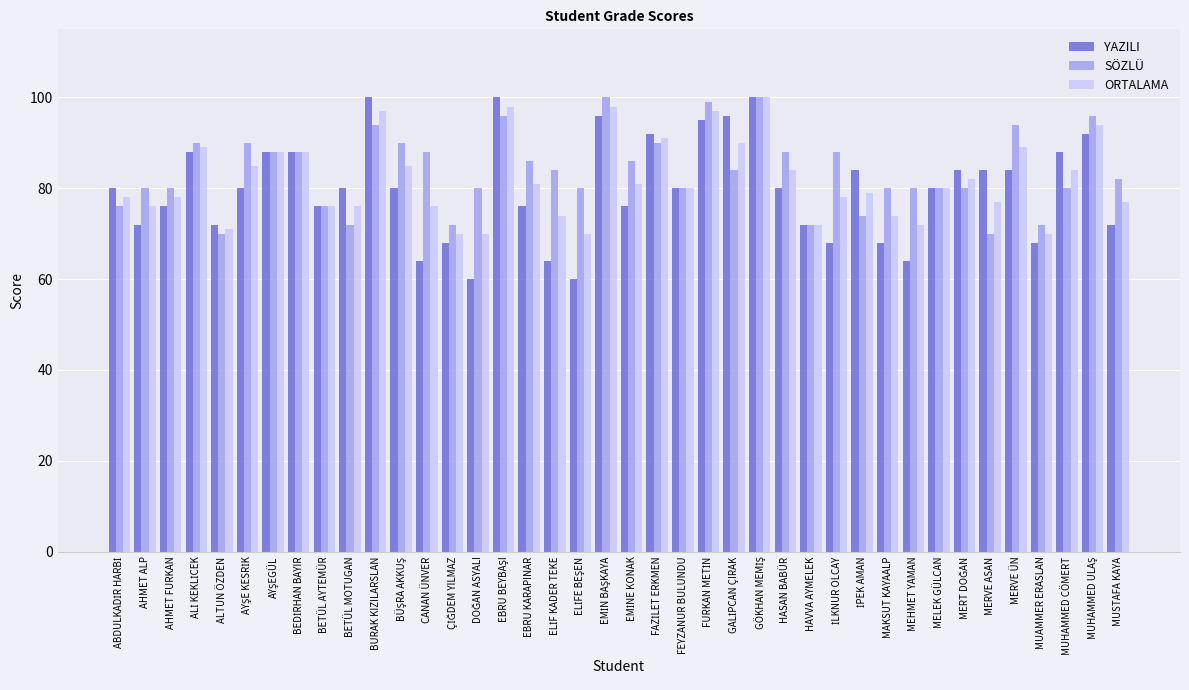

What is the difference between the second highest and second lowest values in the SÖZLÜ series?

30